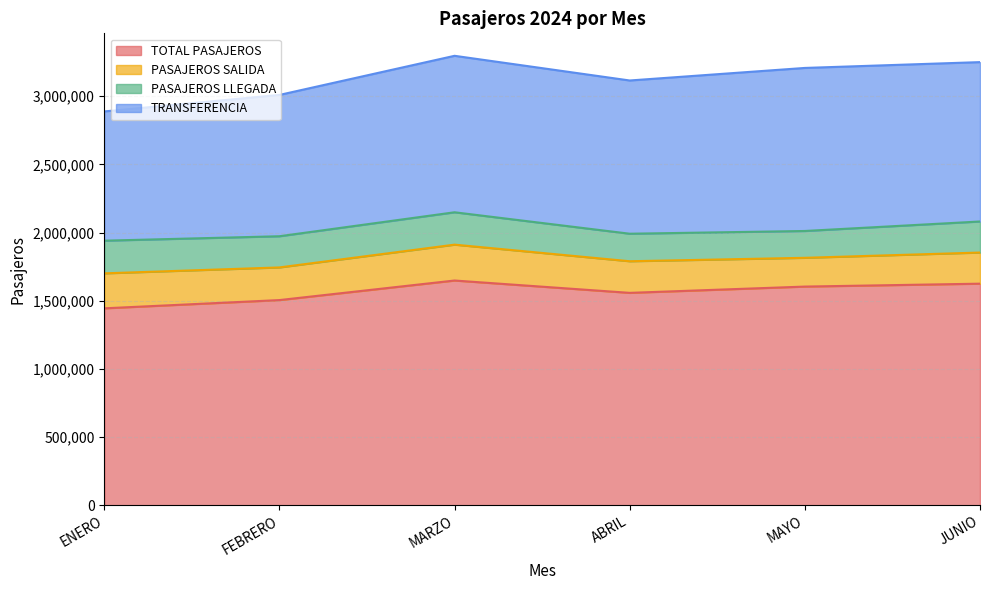

What are all the series names shown in the legend?

TOTAL PASAJEROS, PASAJEROS SALIDA, PASAJEROS LLEGADA, TRANSFERENCIA